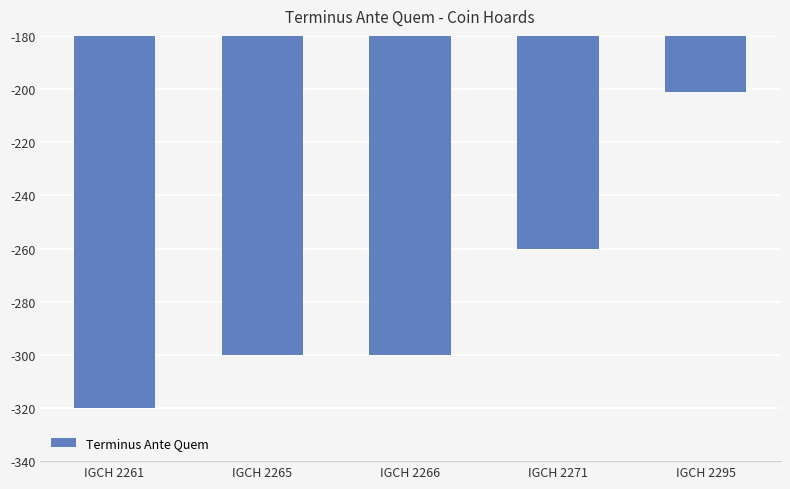

What is the smallest value displayed?

-320